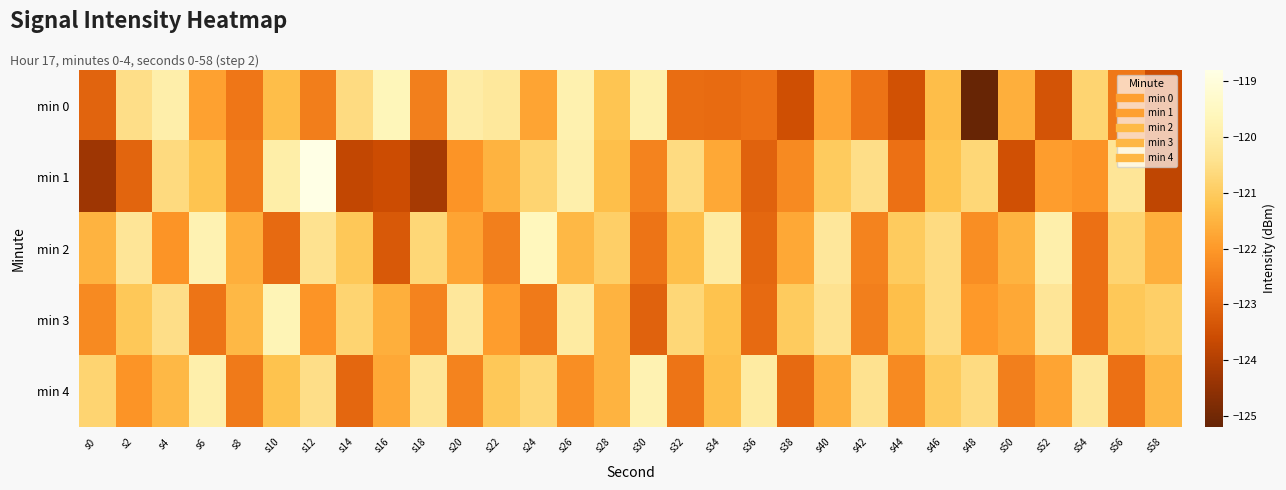

At s32, list the series in order from smallest to largest.

min 0, min 4, min 2, min 3, min 1